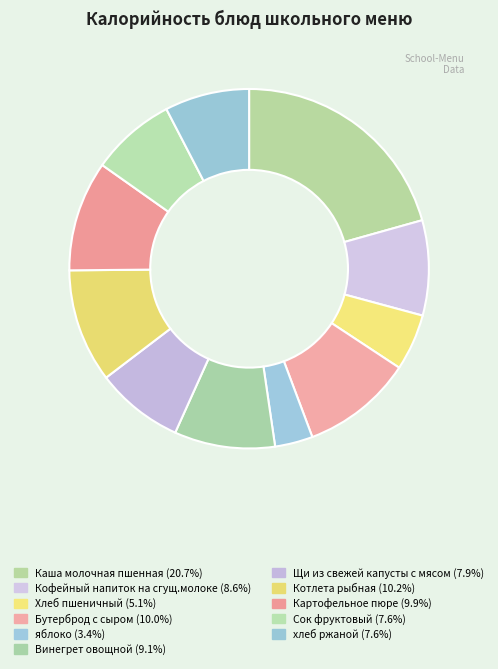

How many segments does this pie chart have?

11